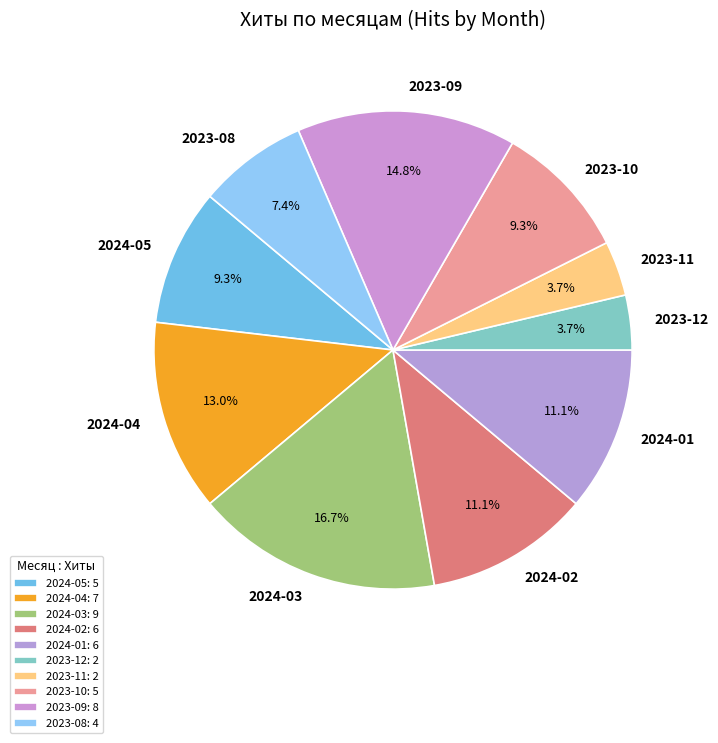

Does 2024-04 represent more than half of the total?

No